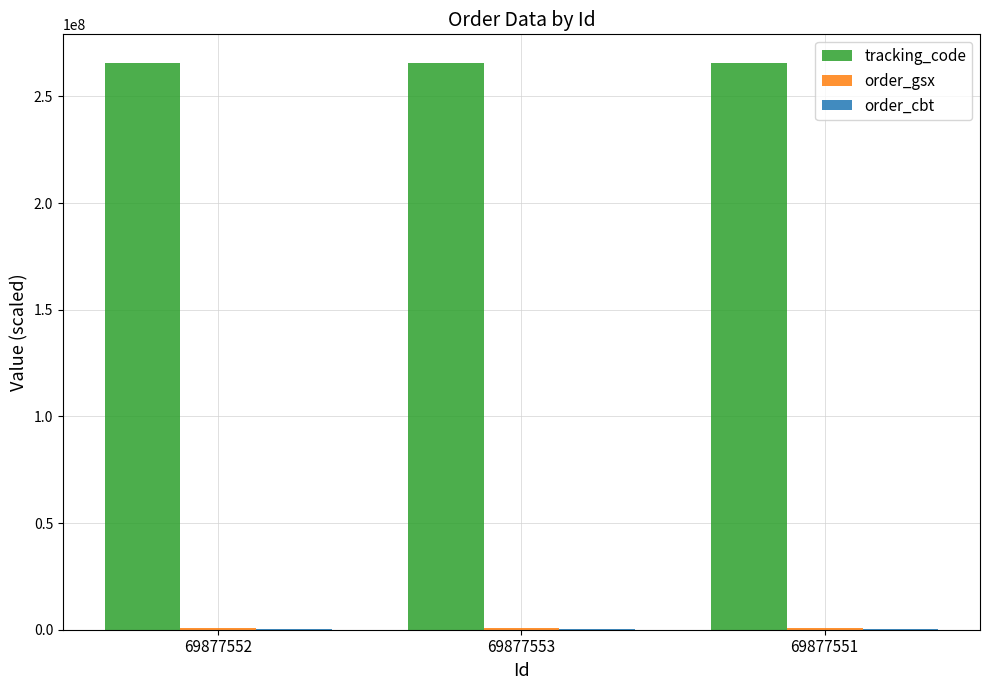

Which series has the largest total across all categories?

tracking_code